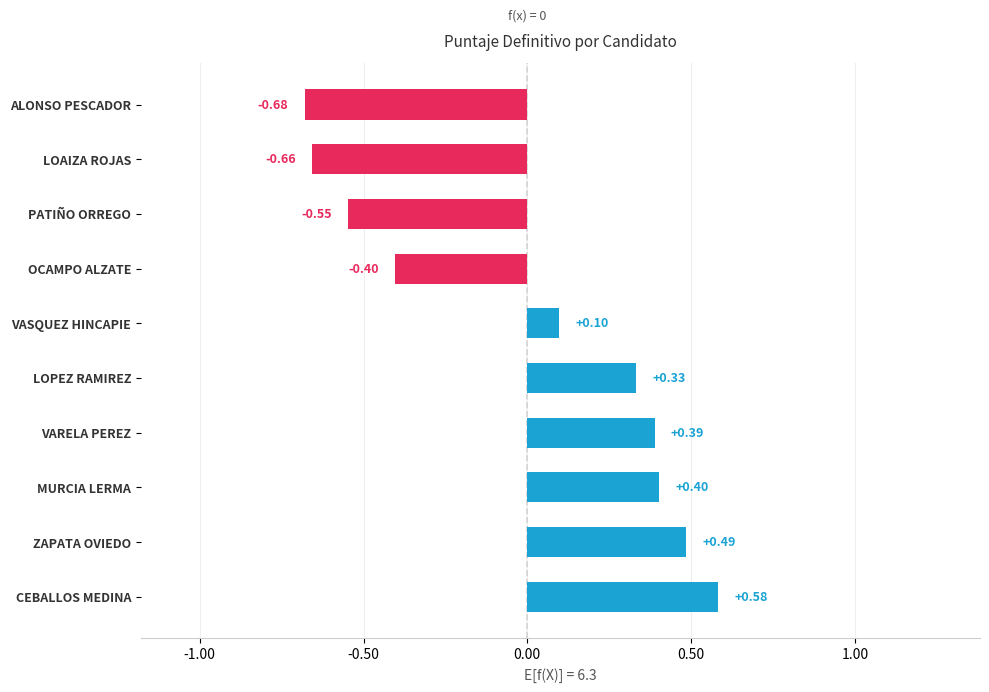

Are the bars horizontal?

Yes